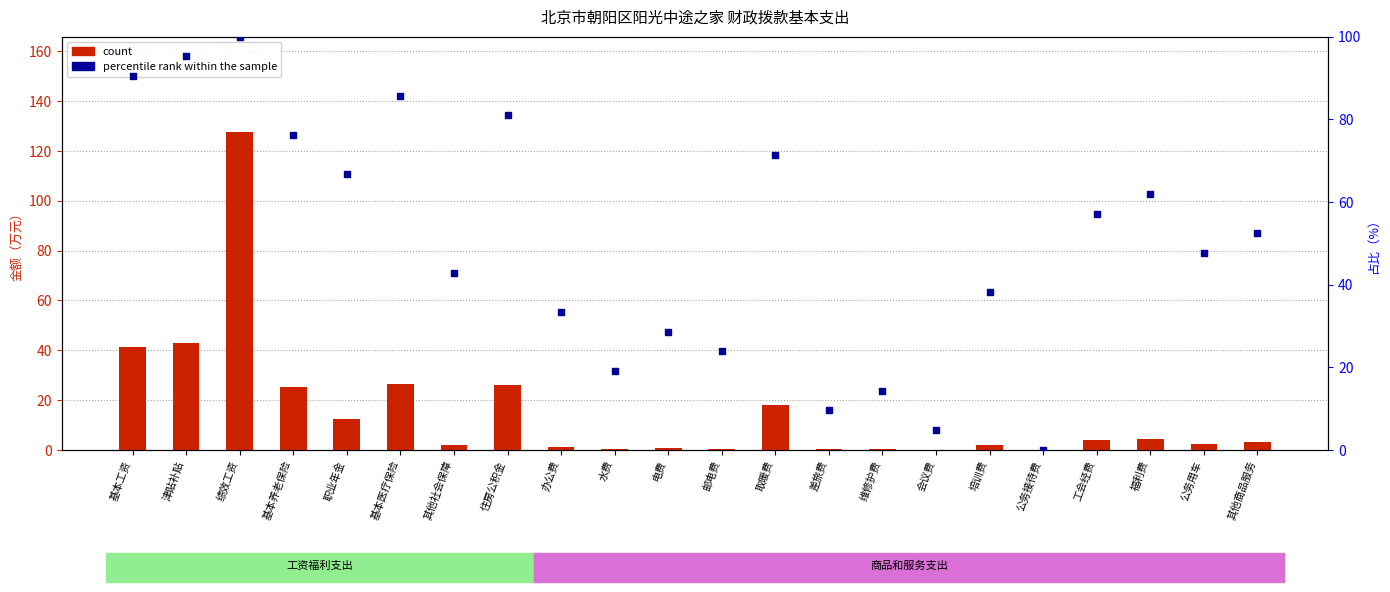

Which series has the widest spread of Y values?

count